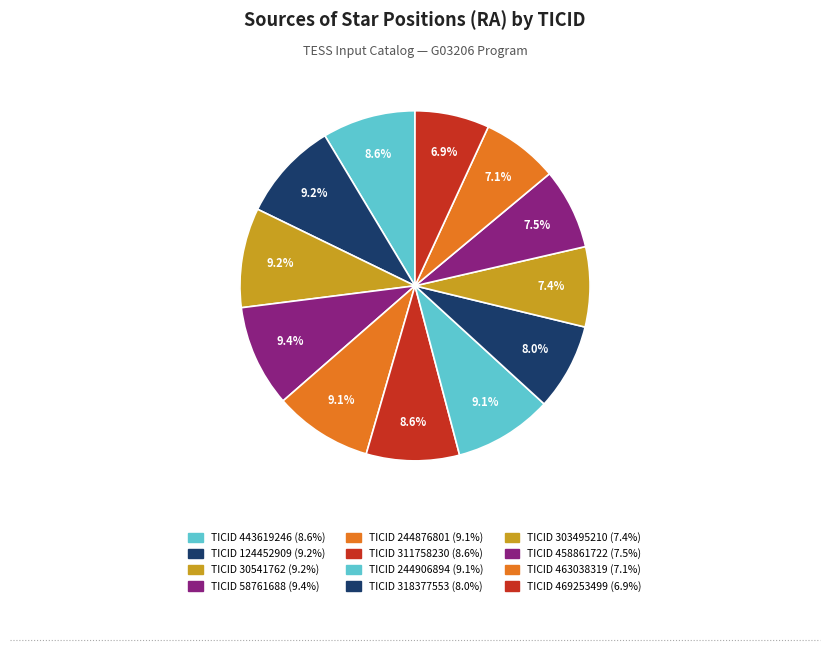

How many segments does this pie chart have?

12